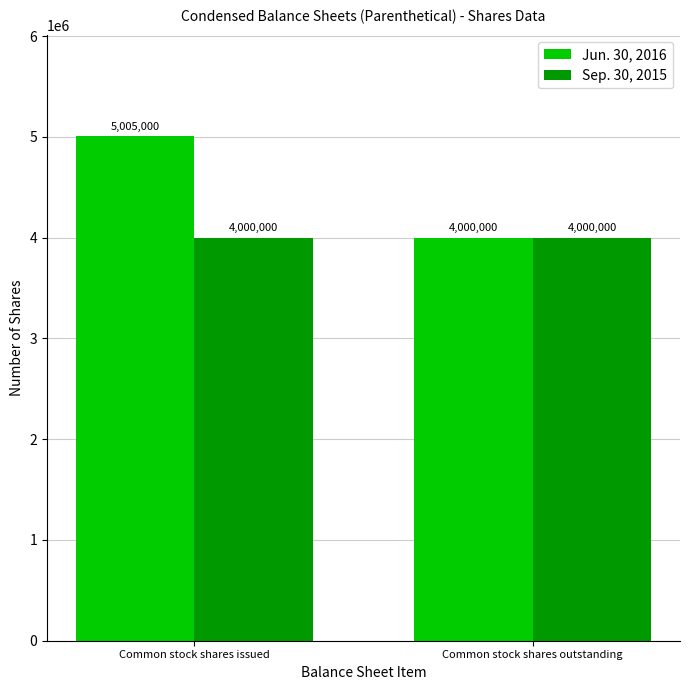

What is the label of the 1st bar from the right?

Common stock shares outstanding